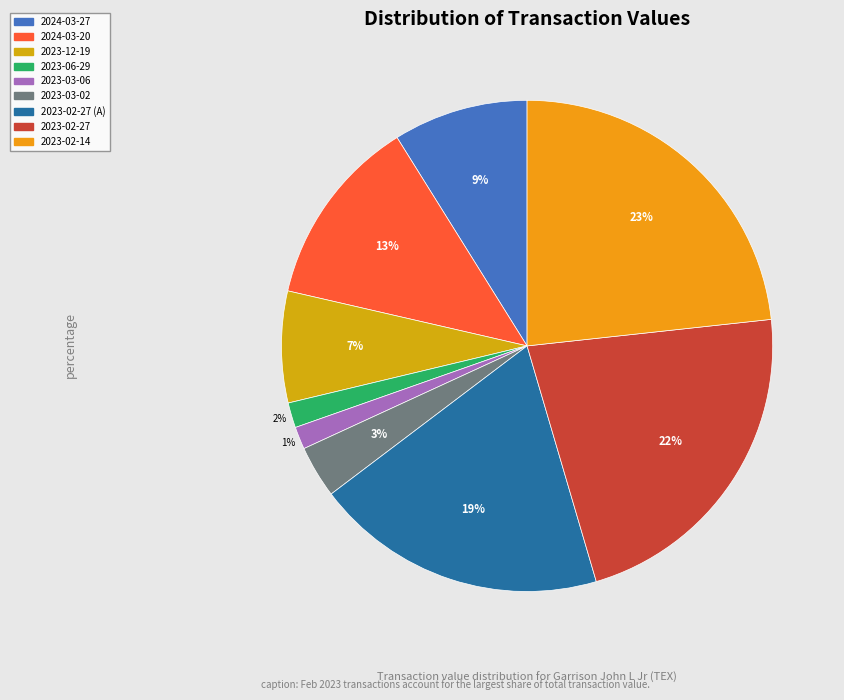

Which slice is the smallest?

2023-03-06